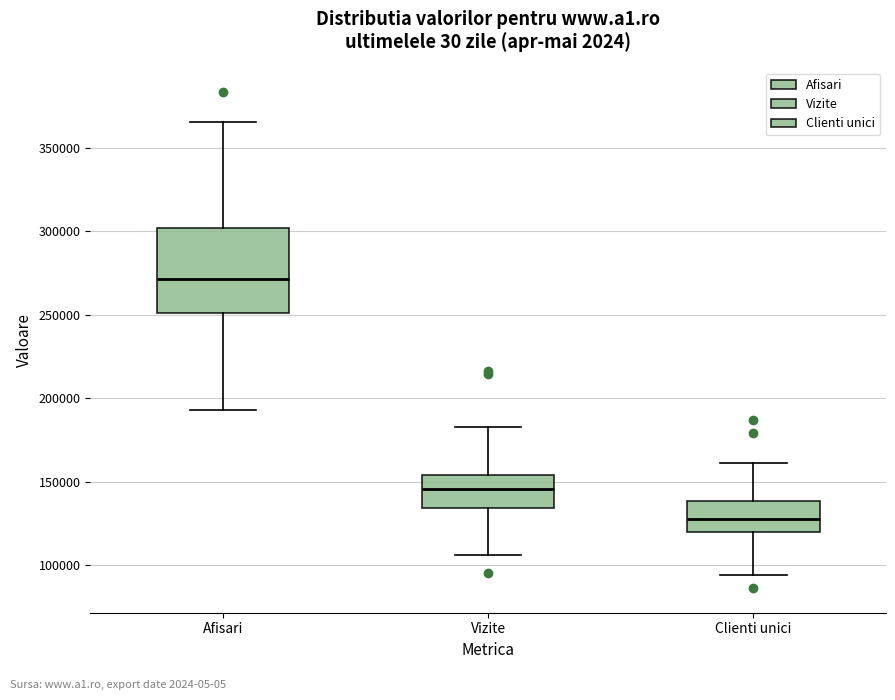

Which box's median line is the lowest?

Clienti unici